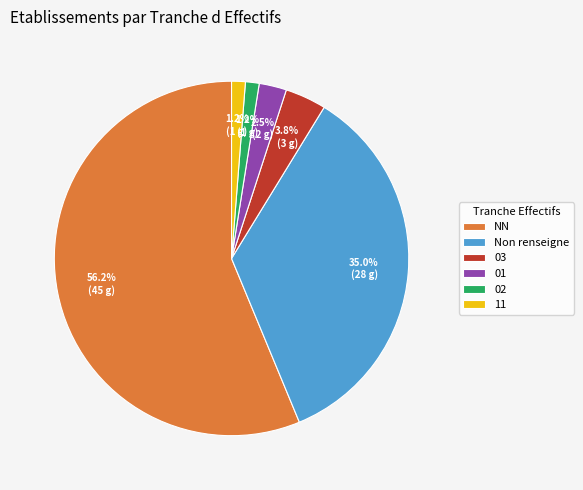

Combined, what portion of the pie is NN and 02?

57.5%